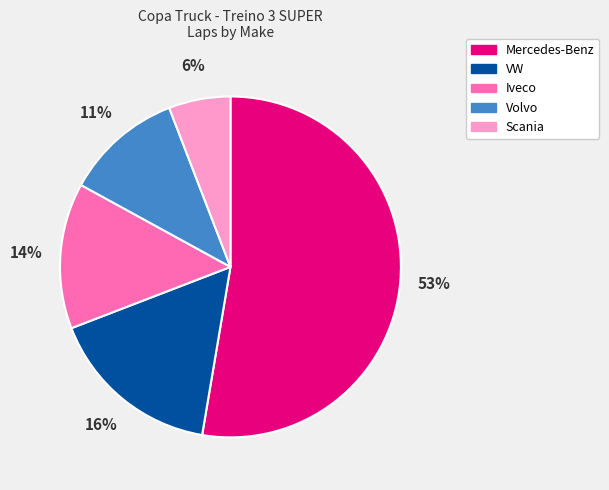

Which slice is the smallest?

Scania